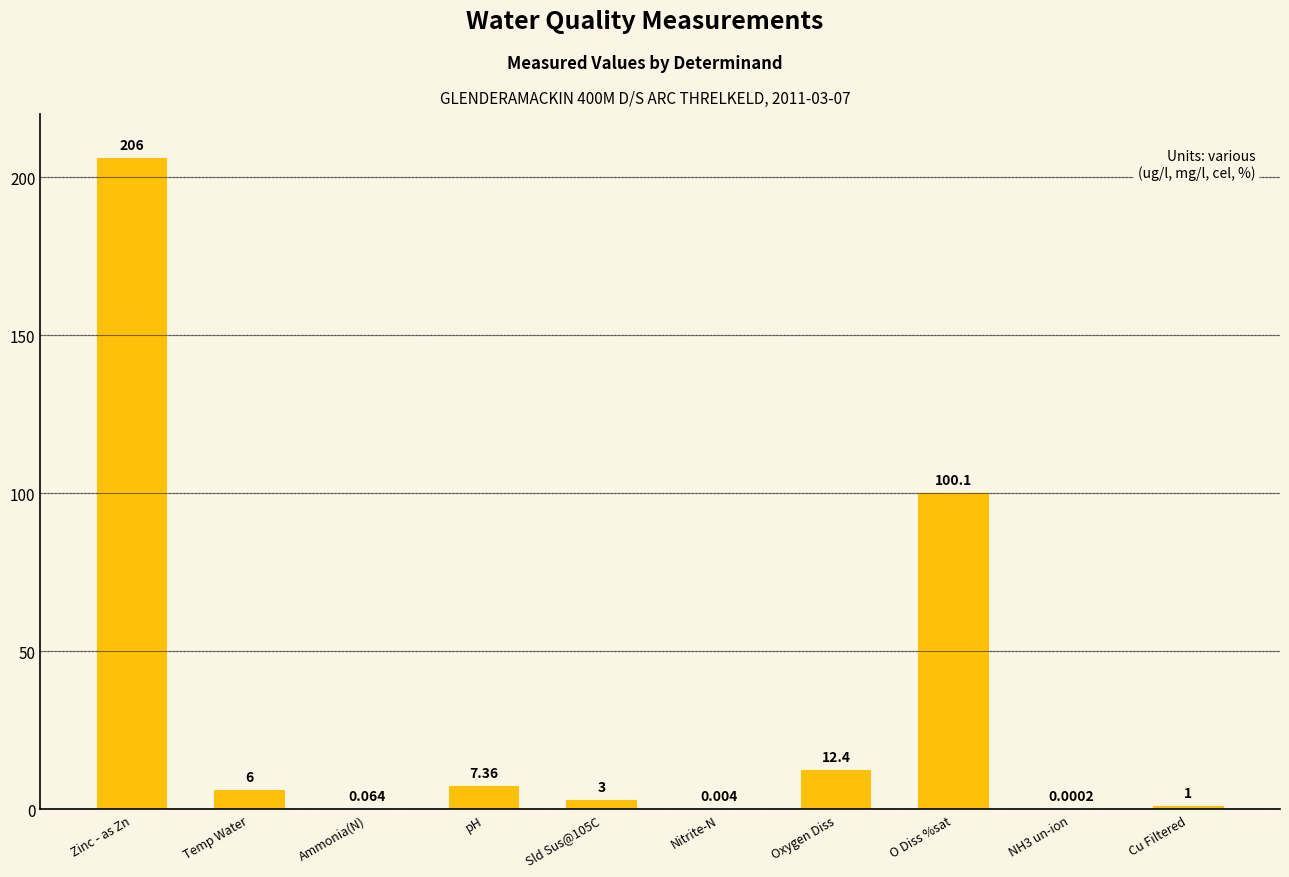

Is it true that the value at Cu Filtered is 1.0?

True